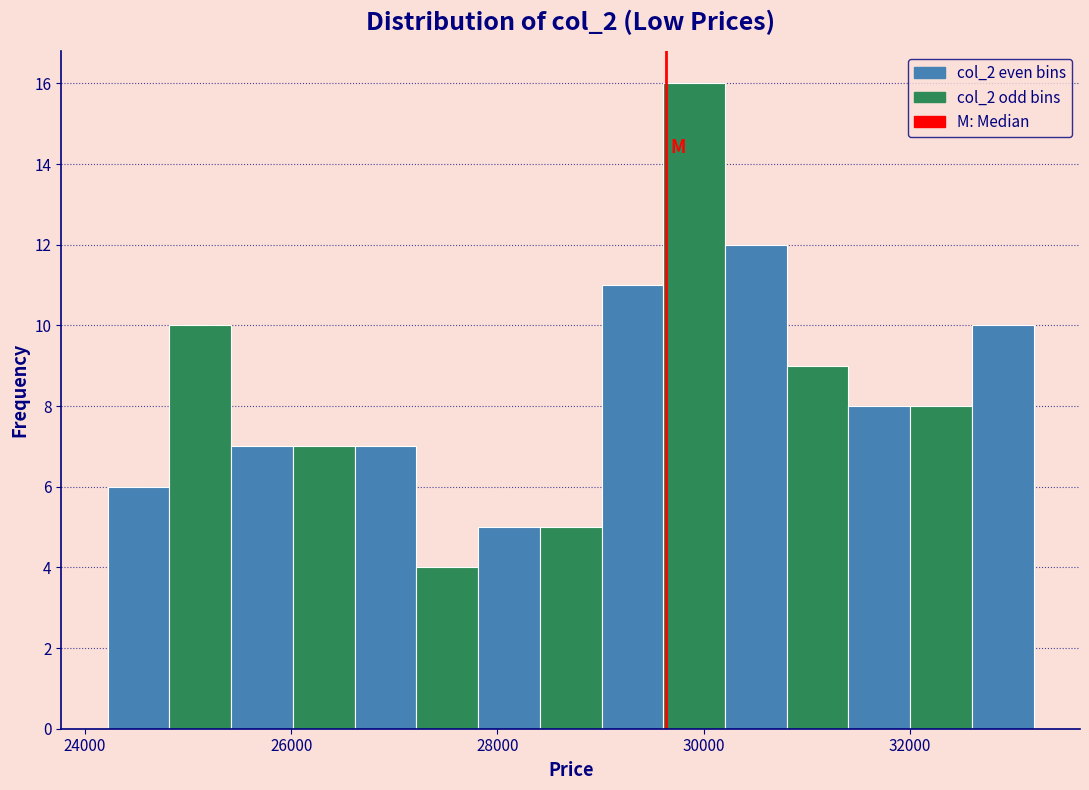

Around what value on the x-axis is the tallest bar? Give the approximate position of its centre, as read against the axis.

30000